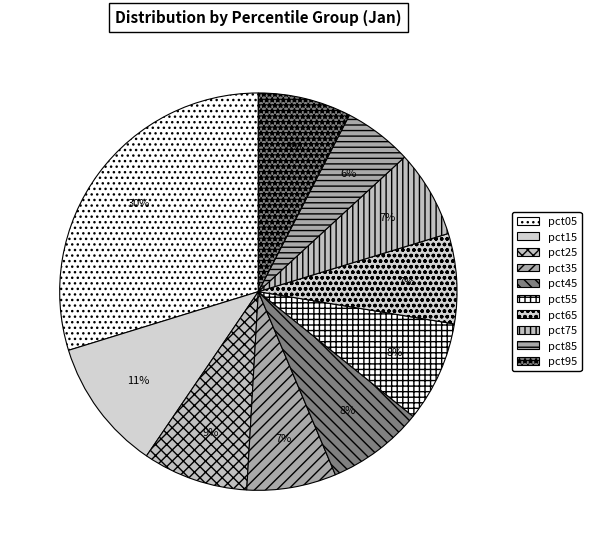

To the nearest percent, what percentage of the pie is pct85?

6%